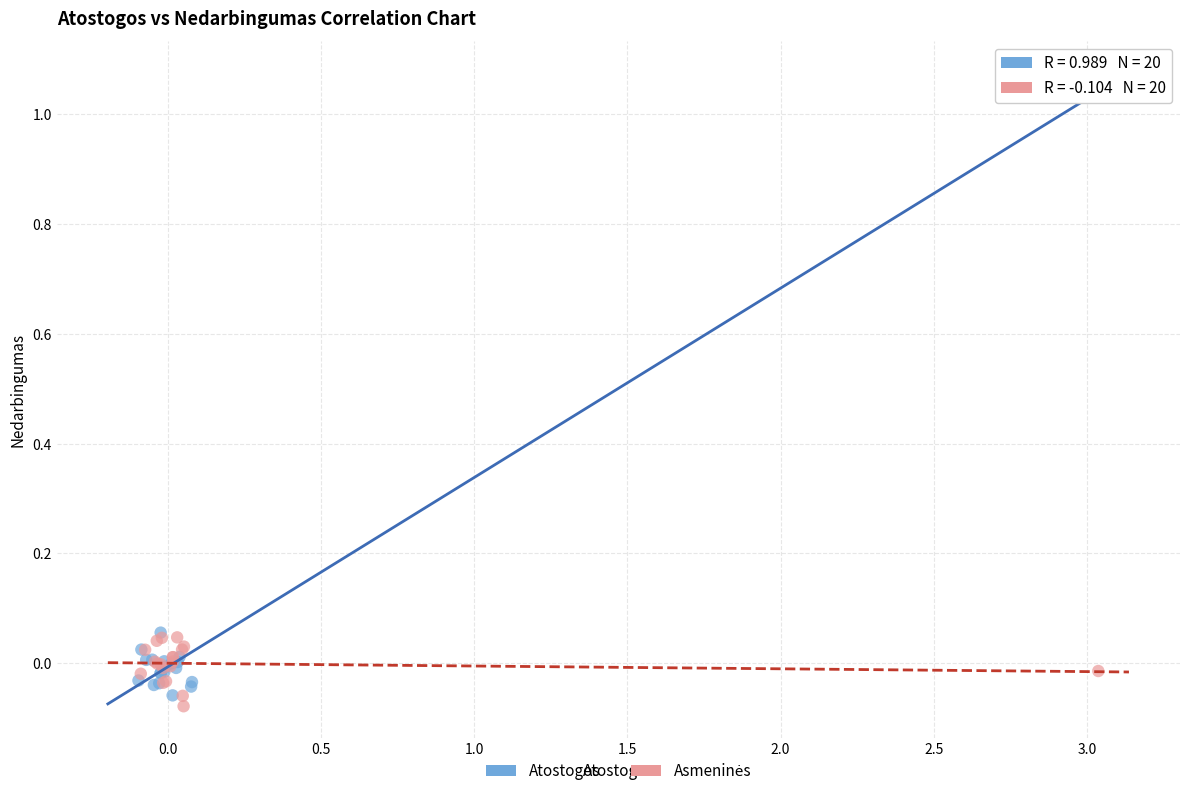

Which series contains the highest Y value?

Atostogos